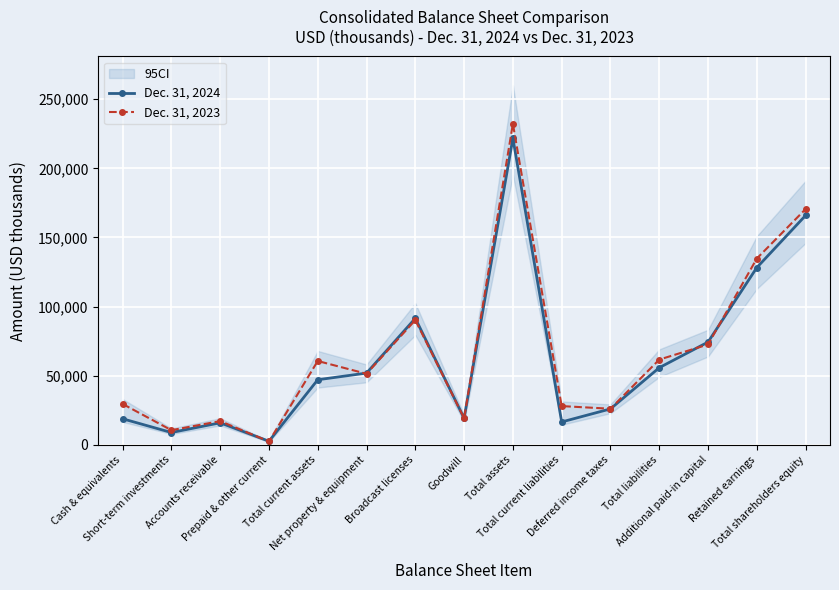

What is the average value of the Dec. 31, 2023 series?

67151